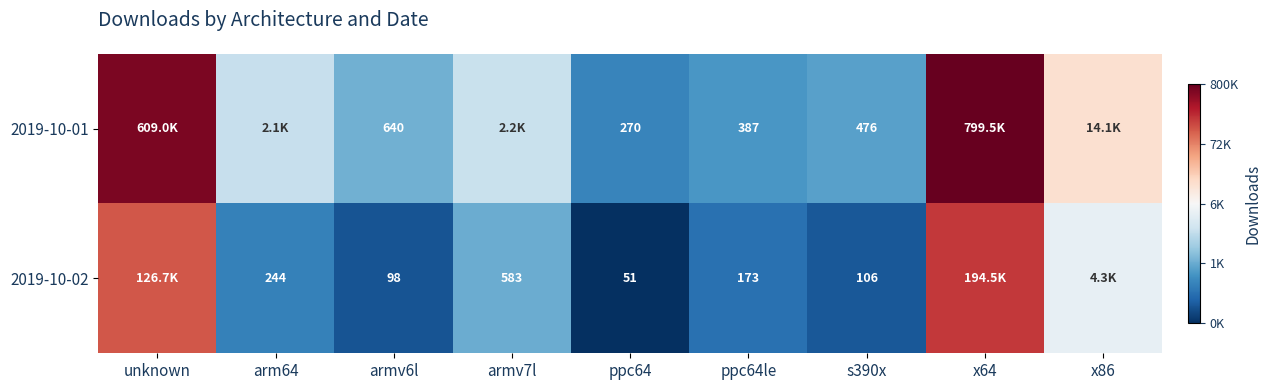

Which label corresponds to the largest value in the chart?

x64